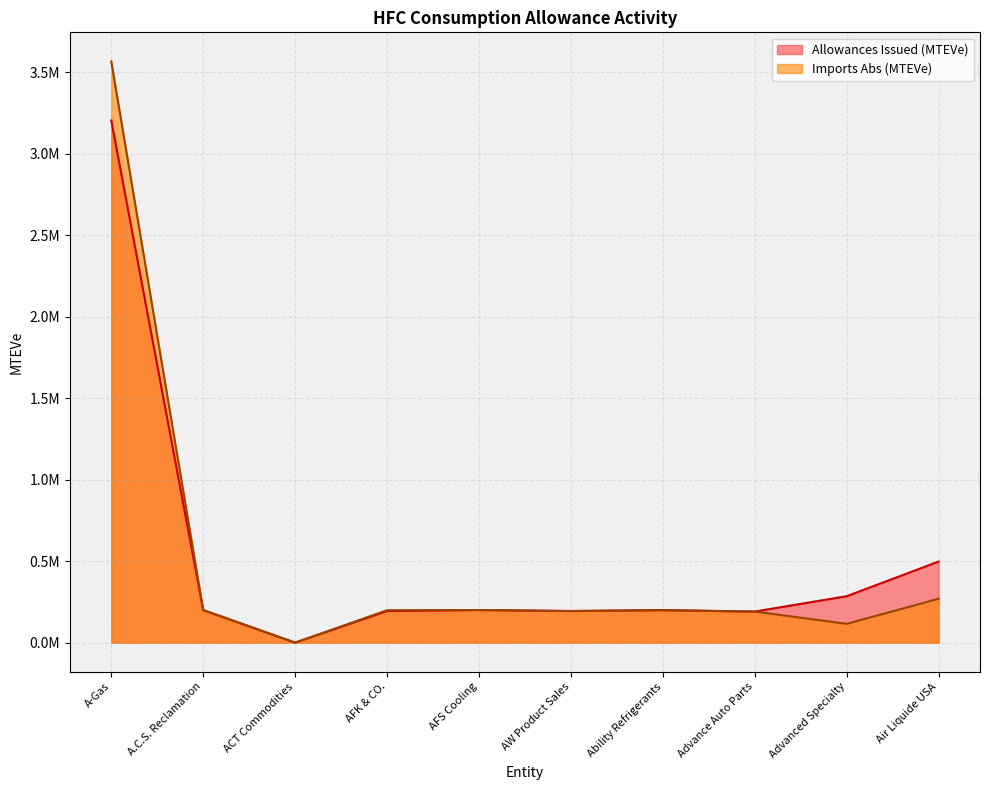

Reading left to right, list all the values displayed in this chart.

Allowances Issued (MTEVe): 3203908.1	200000.0	77.8	193335.9	200000.0	194183.0	200000.0	190699.1	284841.1	497703.2
Imports (MTEVe): 3566201.3	199460.5	0.0	199037.8	199883.0	193818.8	198351.1	190590.4	115349.2	269320.9